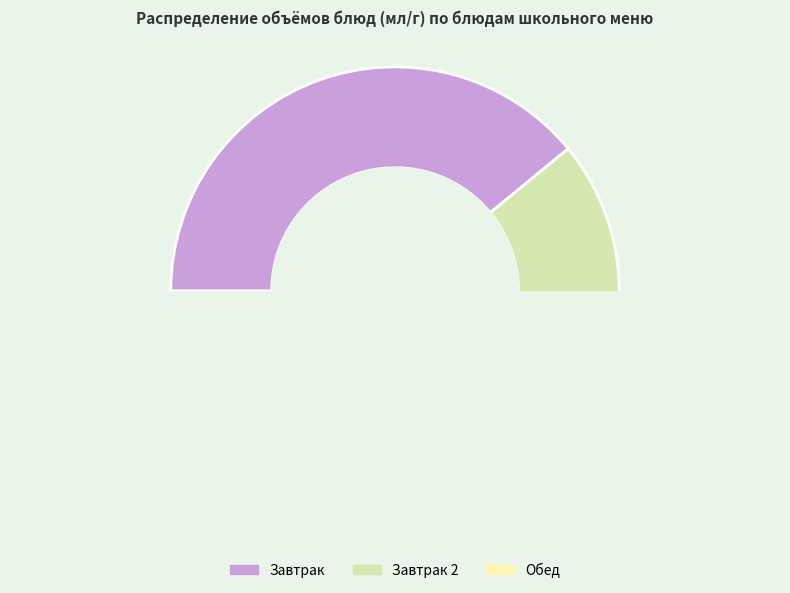

To the nearest percent, what is the combined percentage of Хлеб пшеничный (завтрак) and Хлеб пшеничный (обед)?

6%